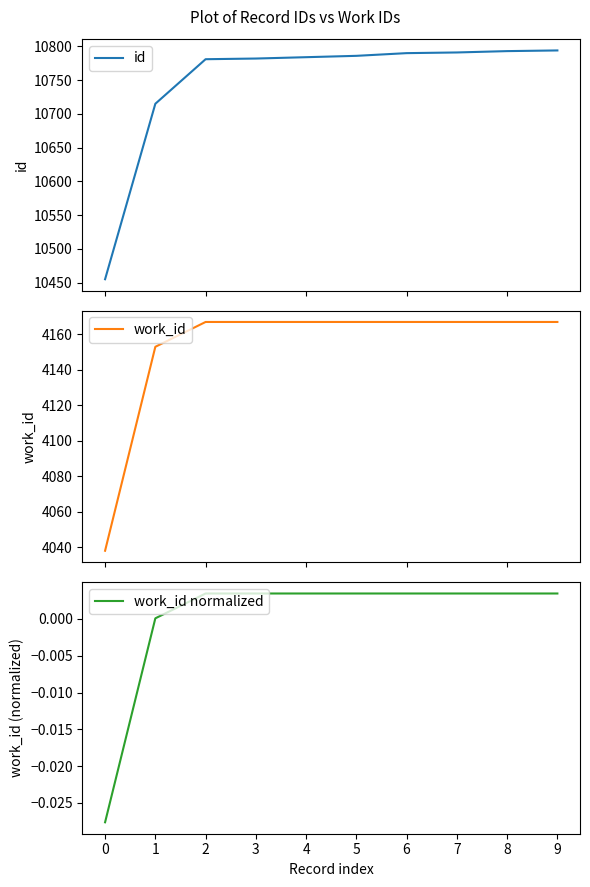

True or false: work_id normalized and id cross at least once.

False